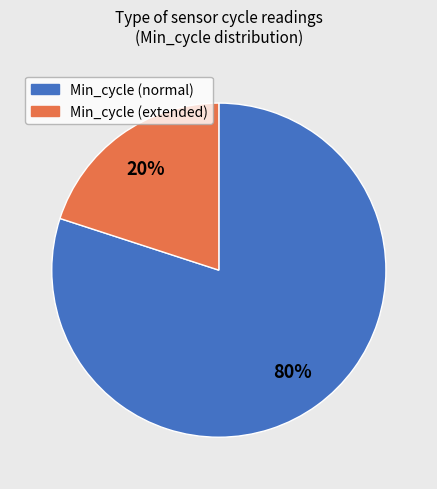

To the nearest percent, what is the average slice percentage?

50%